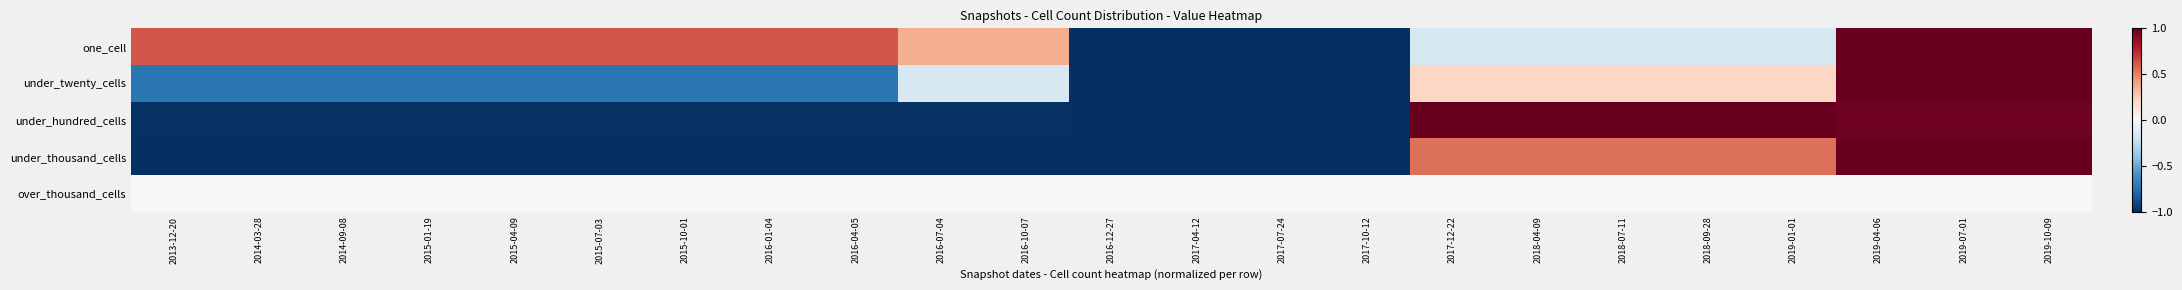

At 2016-07-04, list the series in order from largest to smallest.

one_cell, over_thousand_cells, under_twenty_cells, under_hundred_cells, under_thousand_cells